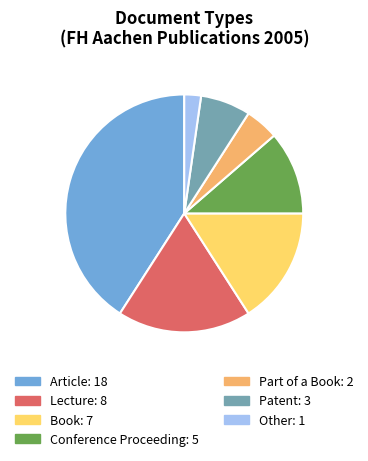

Which has a higher value, Part of a Book or Other?

Part of a Book